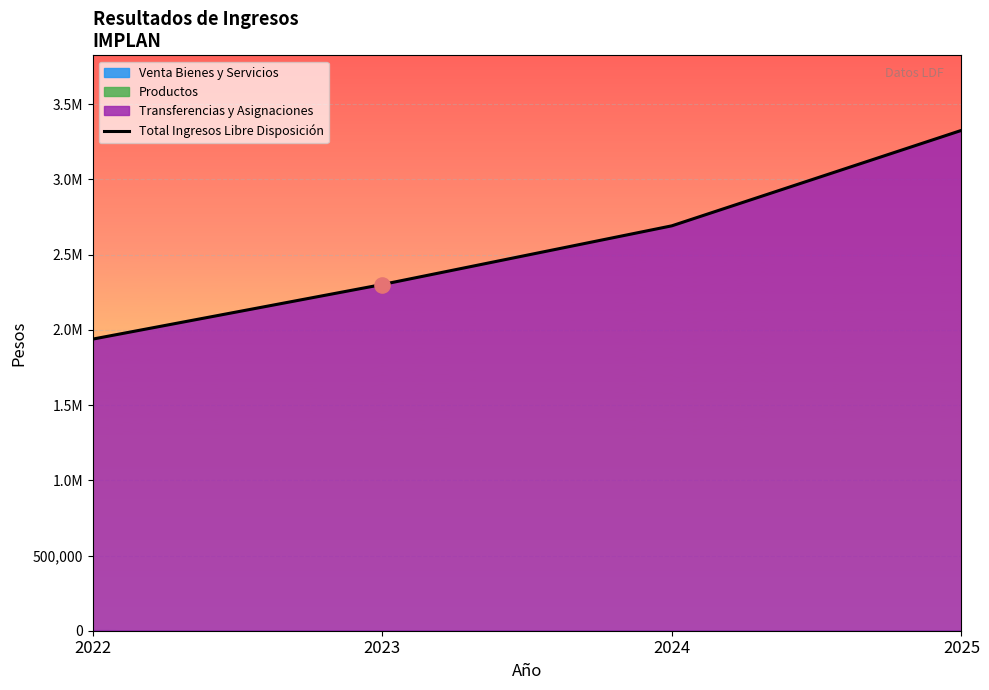

Approximately how many times larger is the value at 2022 compared to 2024?

0.7